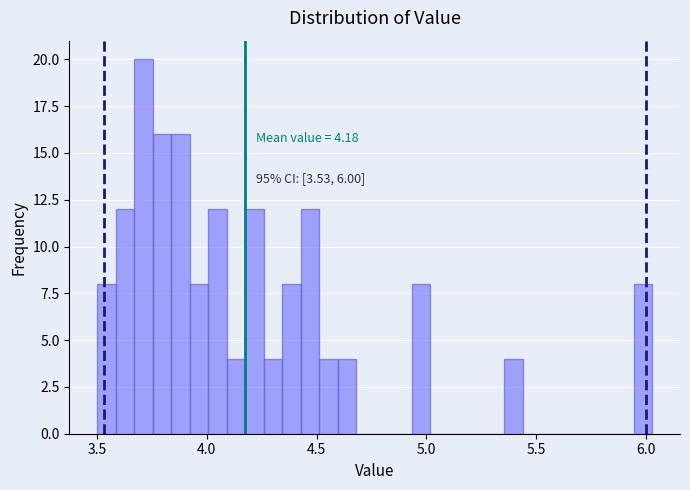

Read against the x-axis, roughly where is the centre of the tallest bar?

3.70